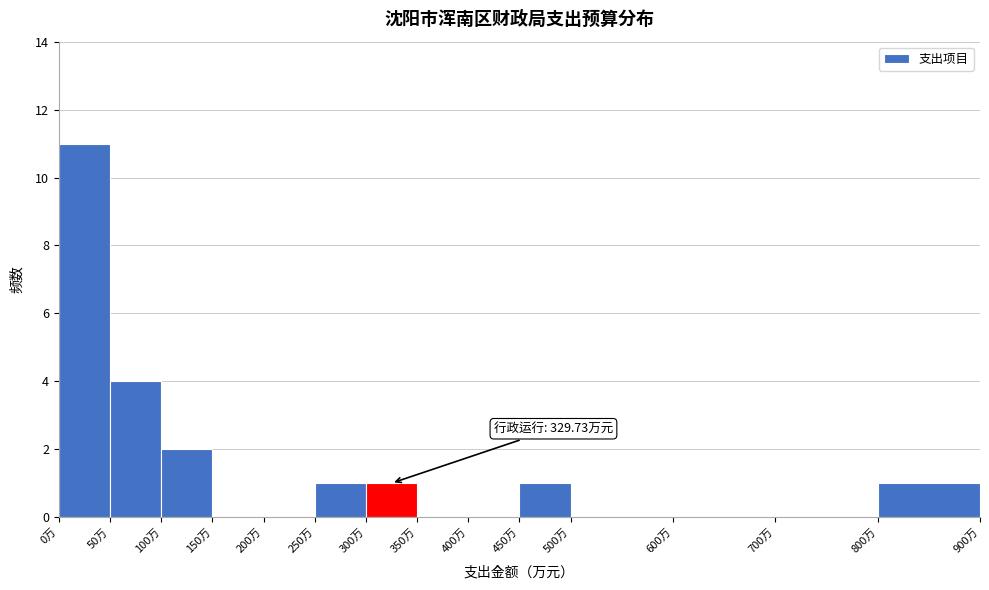

Over which range of the x-axis is the bar tallest?

0 to 50